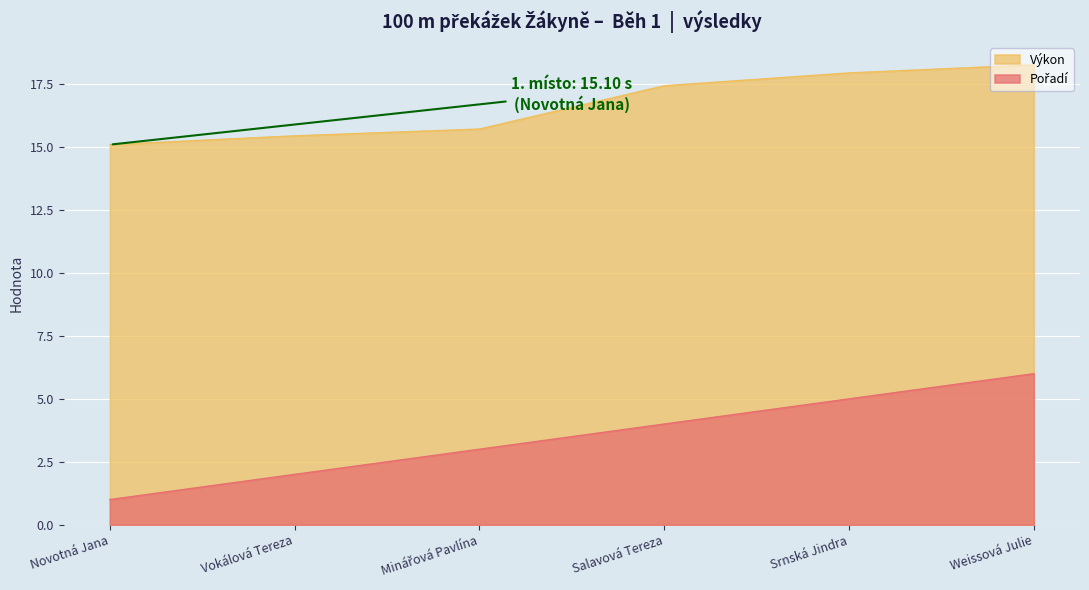

What is the sum of all Pořadí values?

21.0